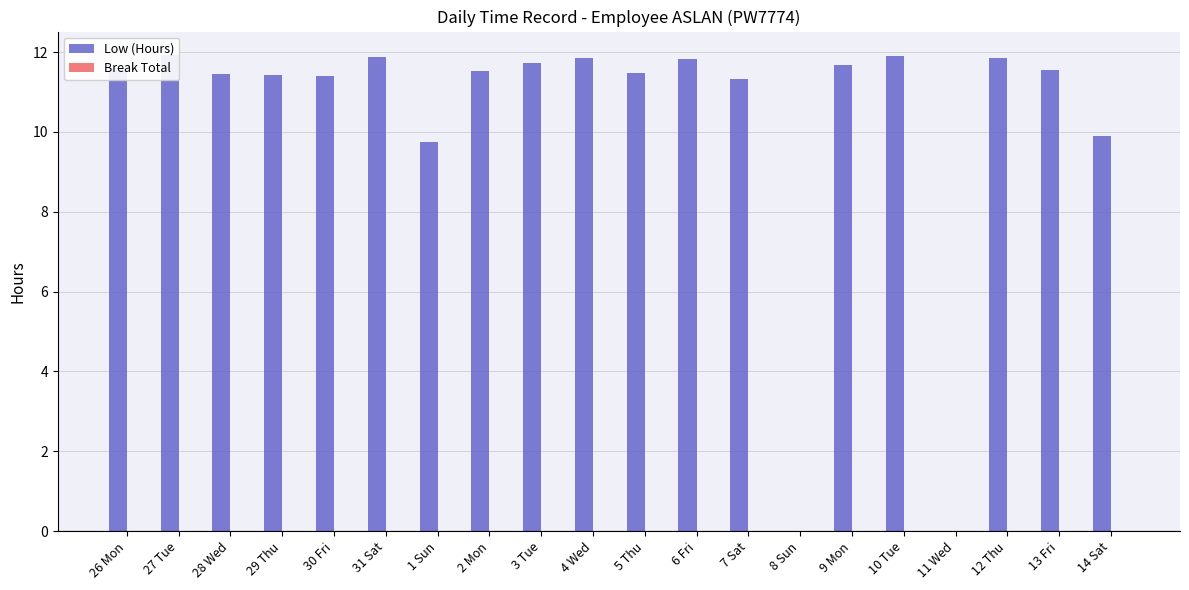

Does the chart contain stacked bars?

No